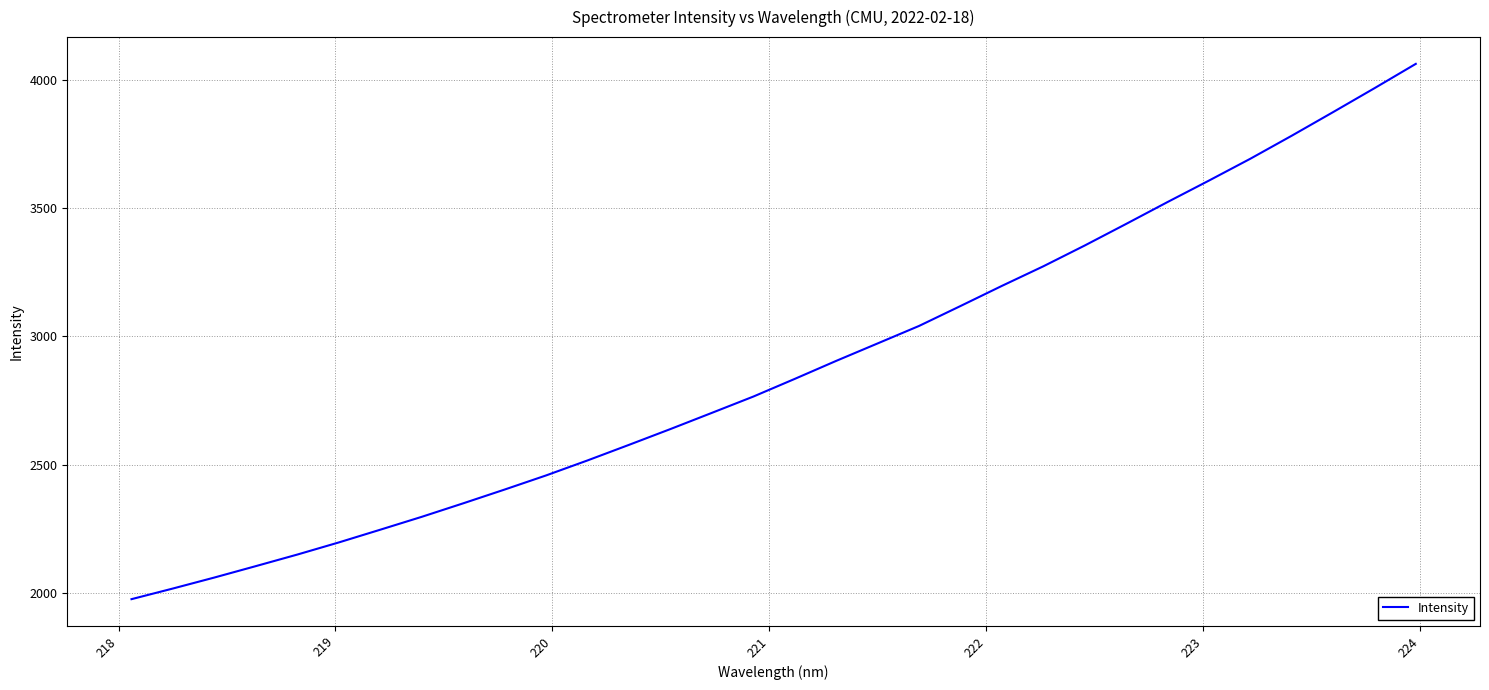

What is the greatest value displayed?

4062.3